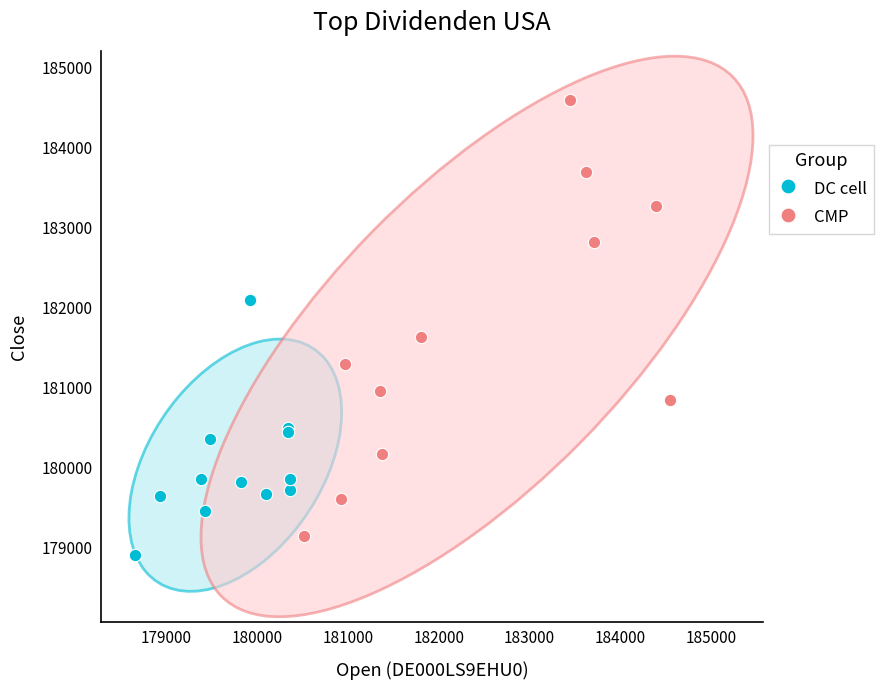

What are all the series names shown in the legend?

DC cell, CMP